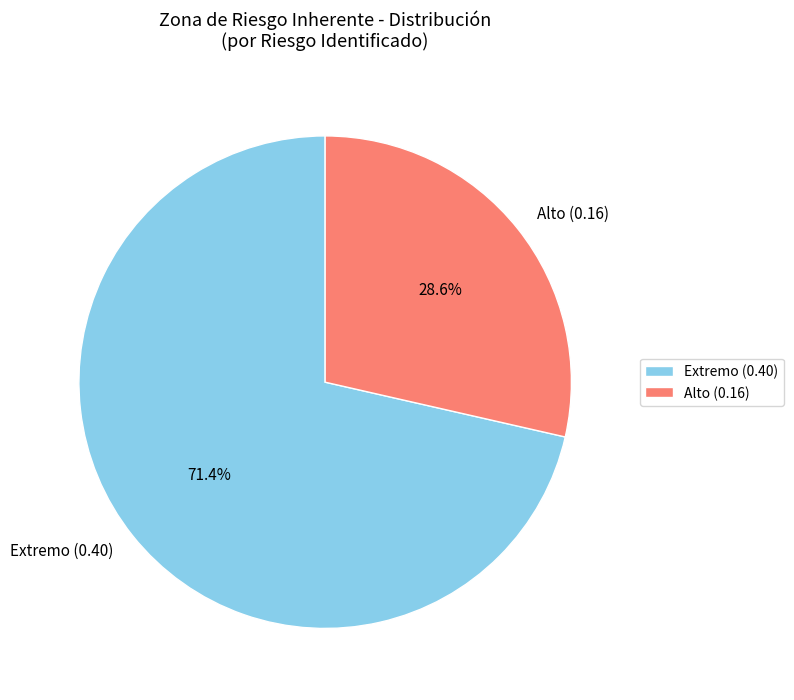

Rank the categories by value from lowest to highest.

Alto (0.16), Extremo (0.40)